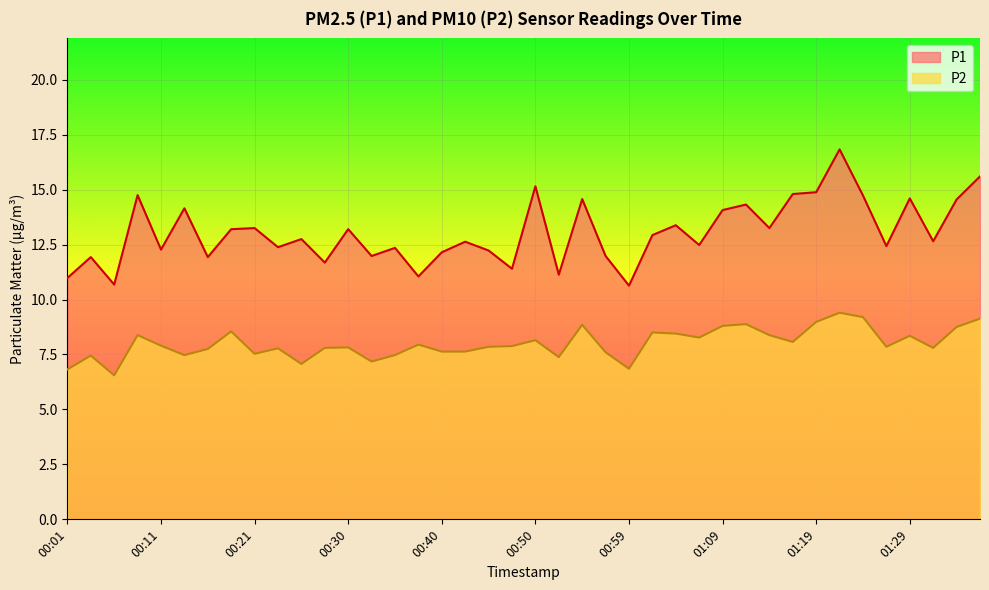

In P1, how many points are lower than both neighbors (excluding endpoints)?

14